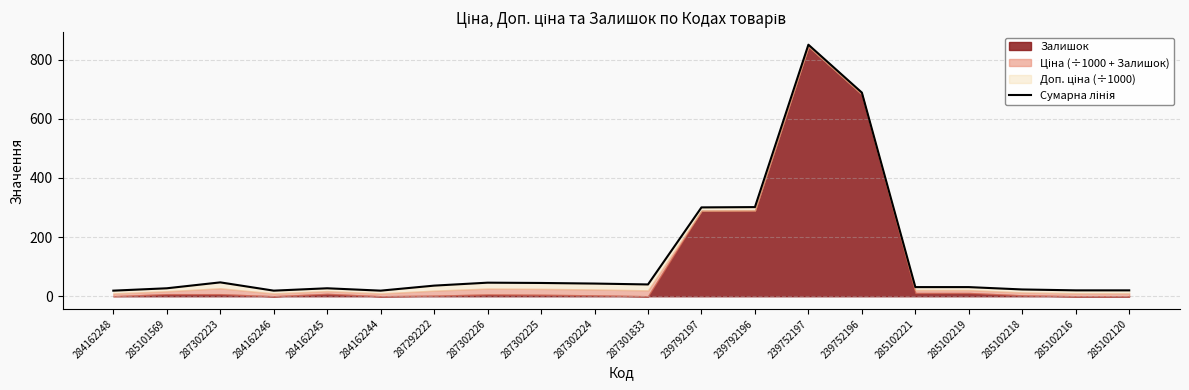

How many lines are shown in the chart?

1